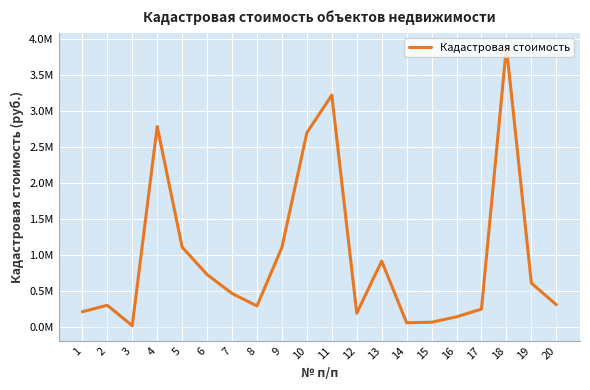

At which label does the data first exceed 463457?

4